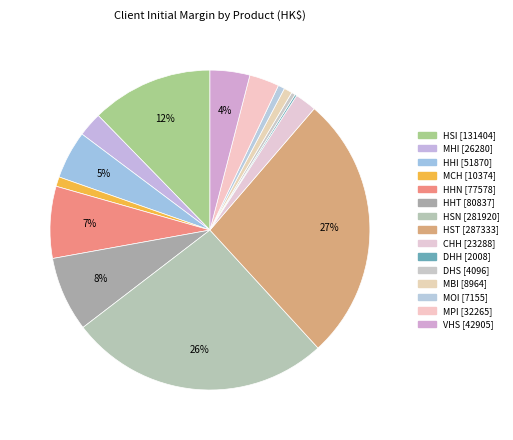

Which category has the smallest portion of the pie?

DHH